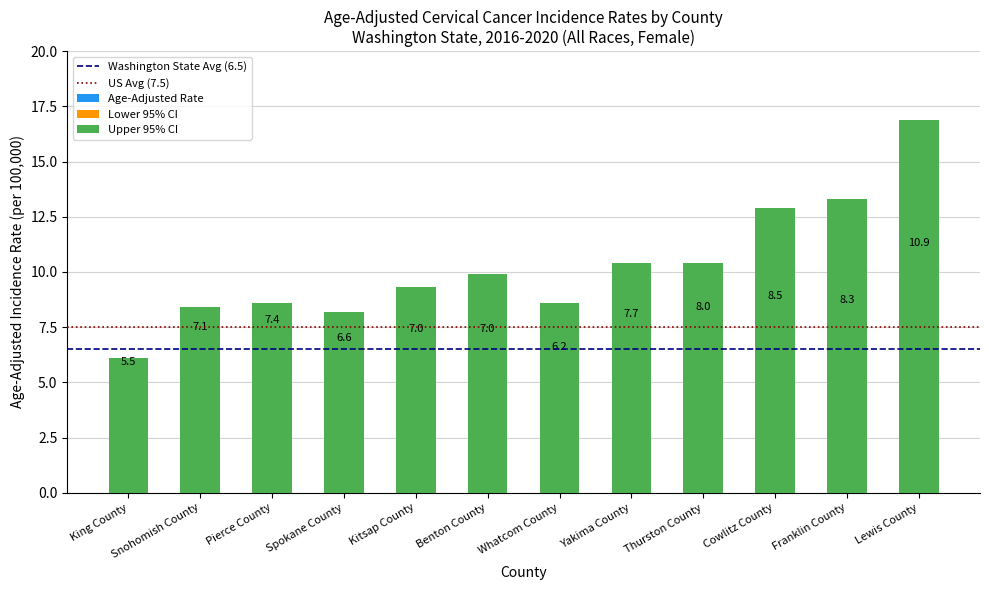

Is the value of Age-Adjusted Rate at Benton County greater than the value of Lower 95% CI at King County?

Yes